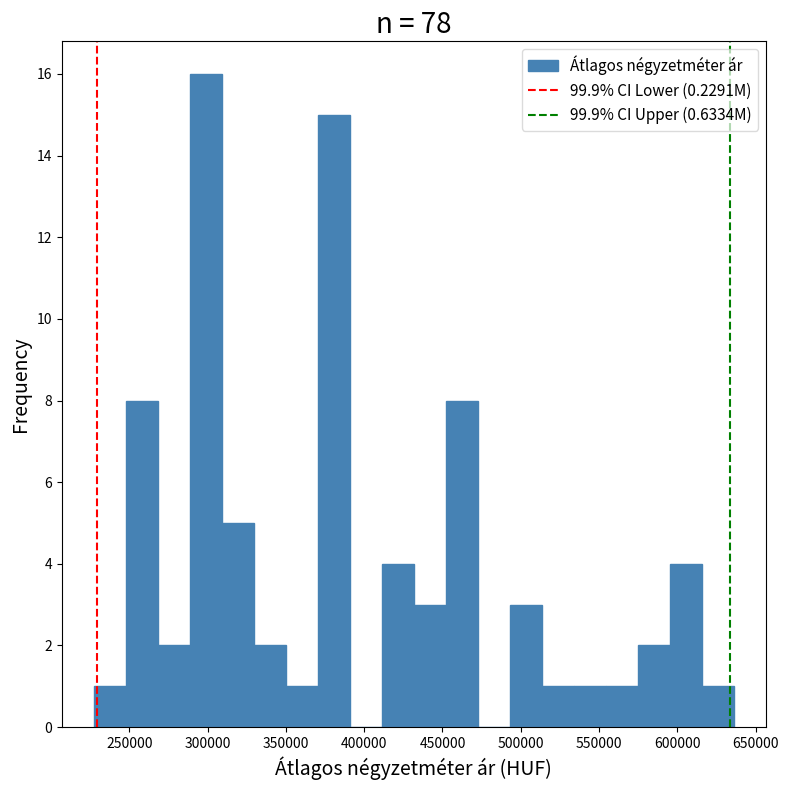

What is the height of the bar covering 350000 to 370000 on the x-axis? Neither the bar edges nor the heights are printed on the chart, so give them approximately, as read against the axes.

1